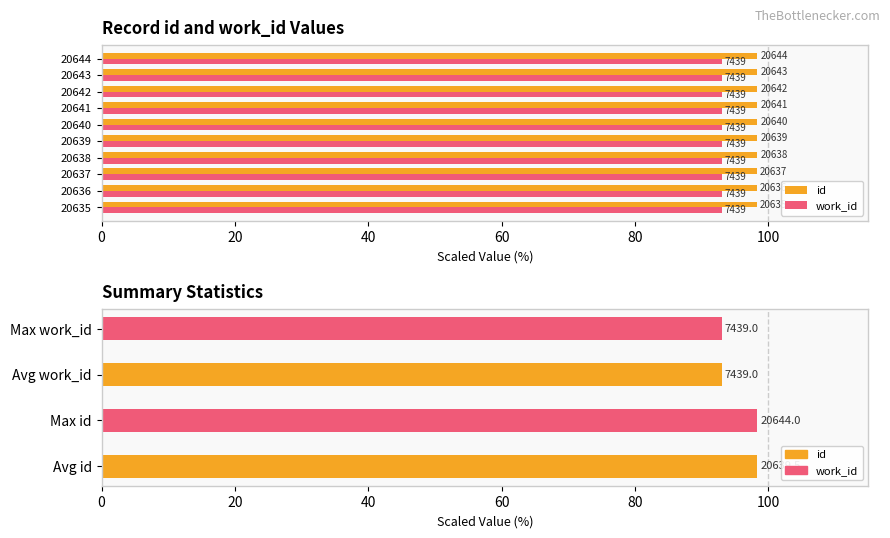

How many values are between 98 and 99?

10